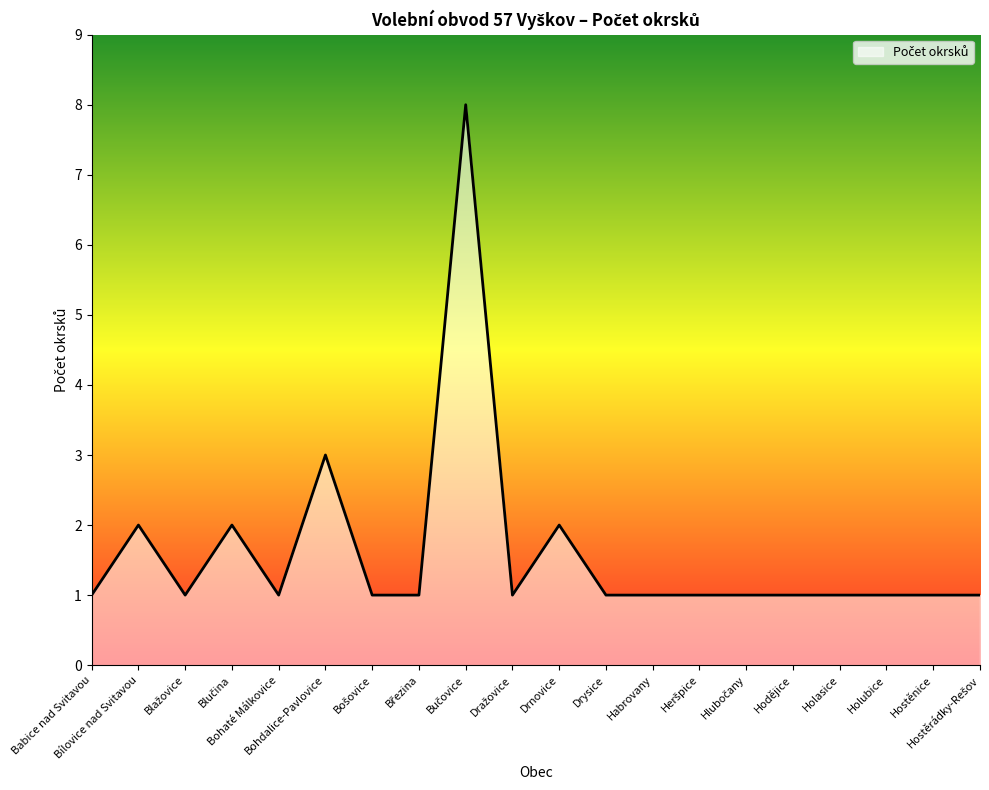

What is the difference between the maximum and minimum values?

7